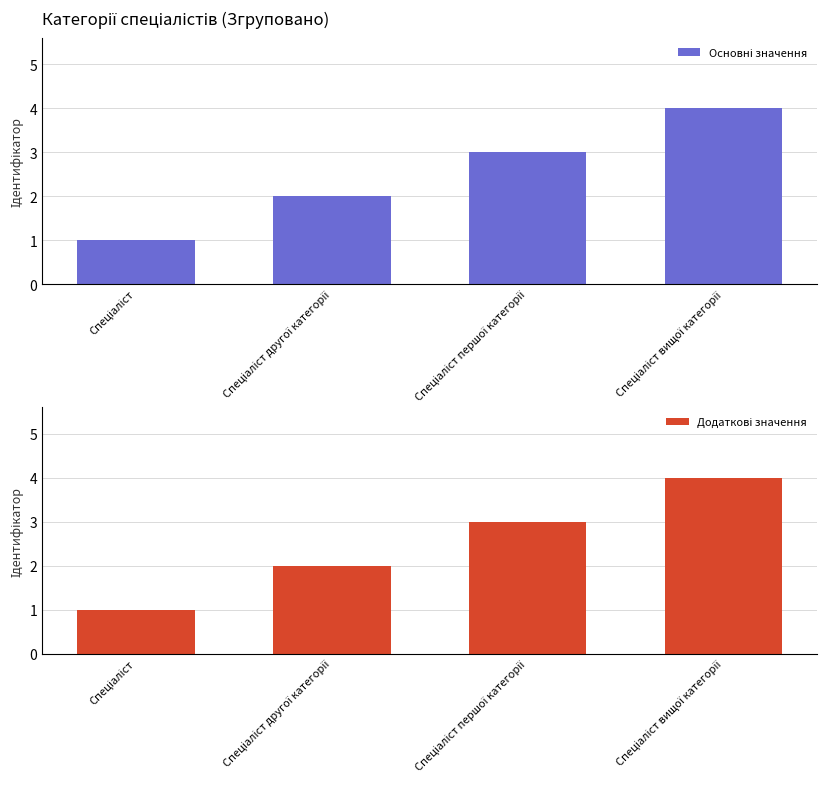

What is the label of the 4th bar from the left?

Спеціаліст вищої категорії